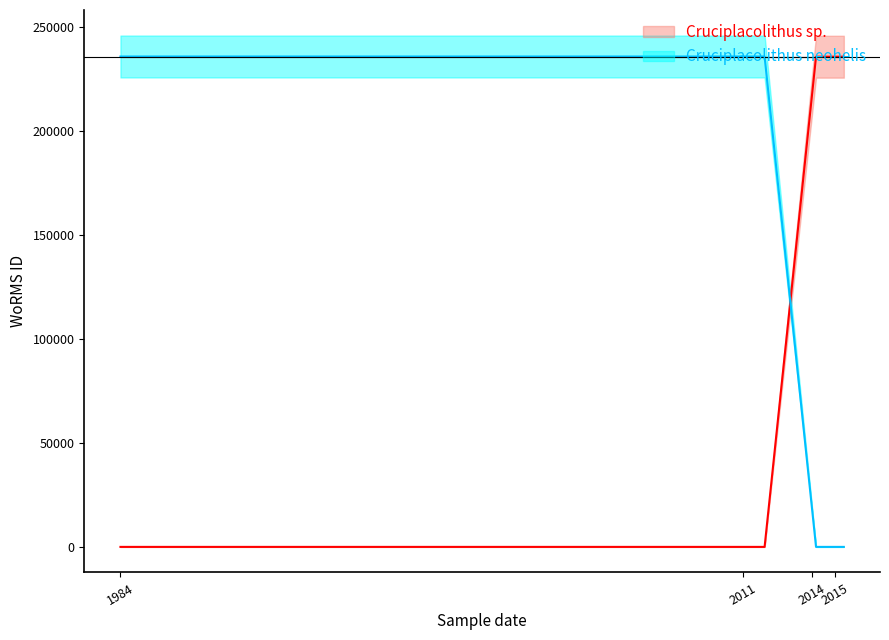

Which series has the widest spread of values?

Cruciplacolithus neohelis